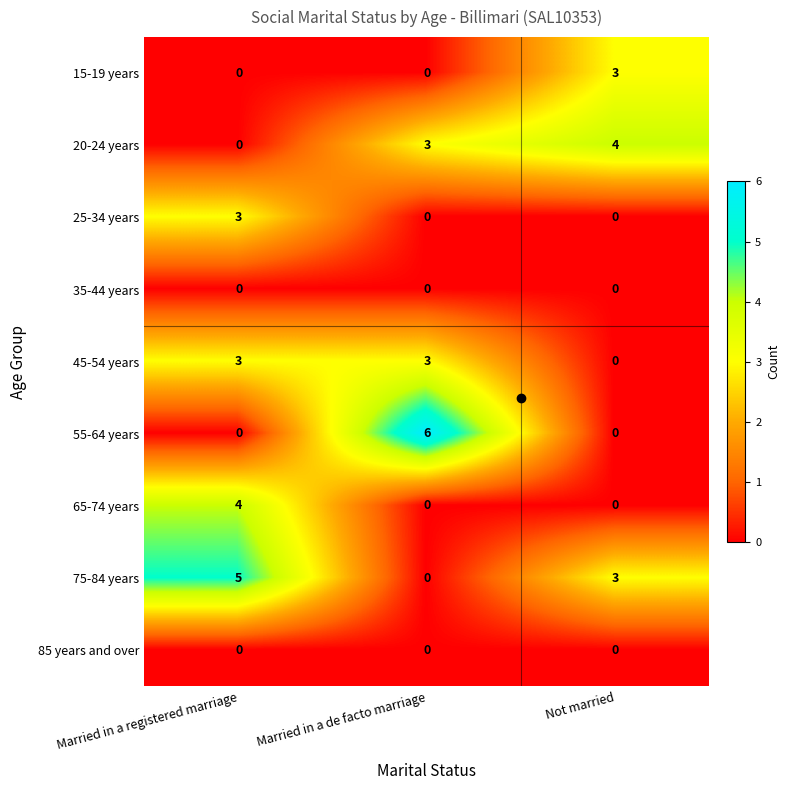

What is the total value across all series at Not married?

10